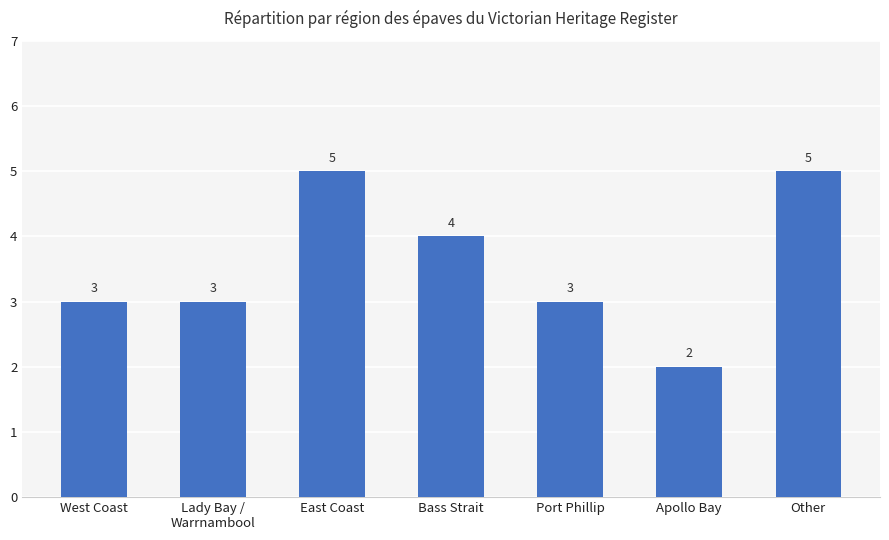

What is the value of the 3rd bar from the left?

5